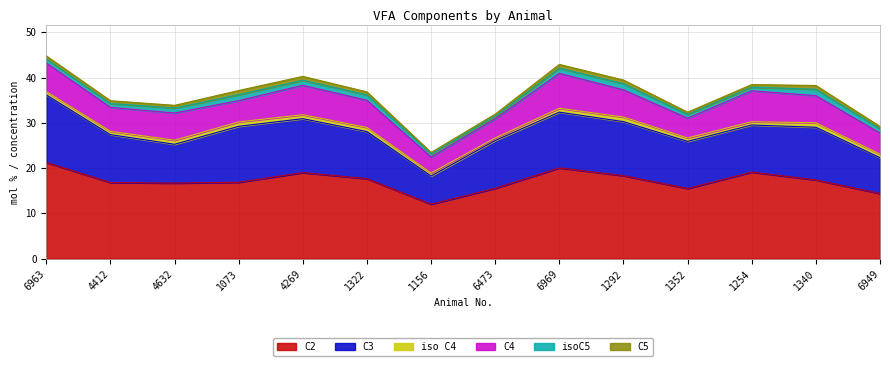

What is the sum of all C5 values?

9.1